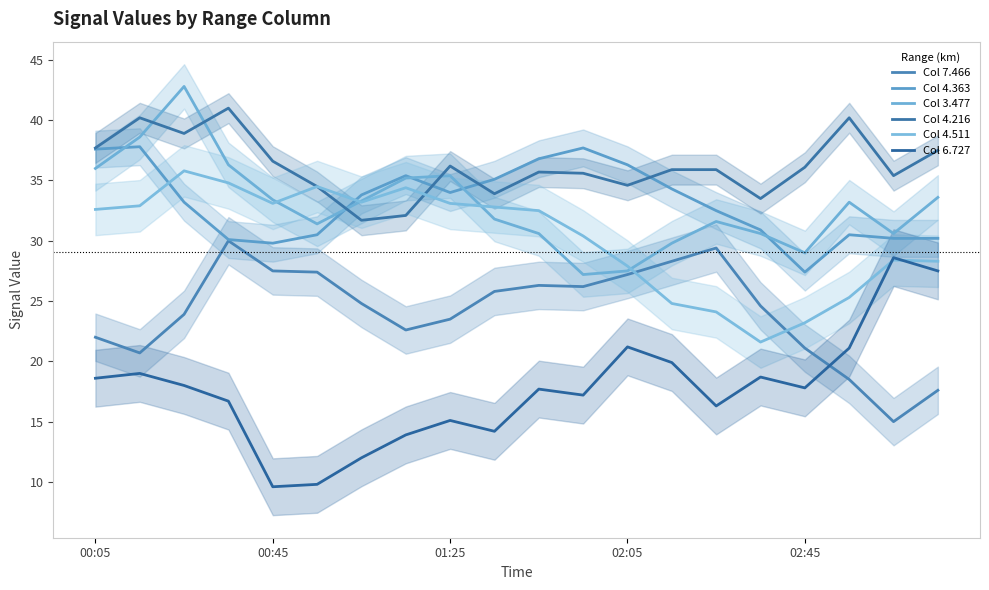

What is the lowest value of the Col 3.477 series?

27.2